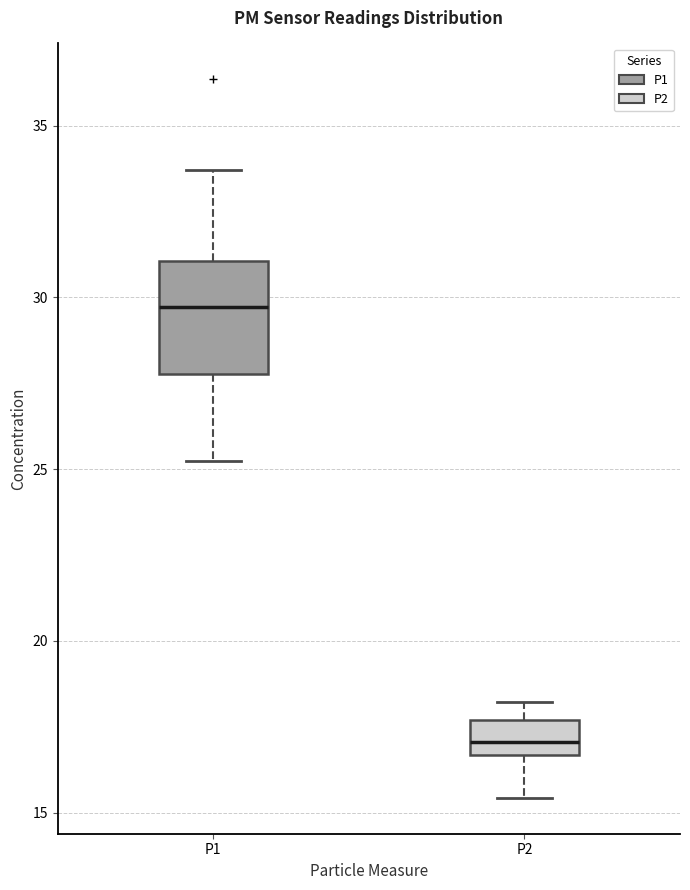

Reading left to right, read every box against the y-axis: the position of its median line, the range the box covers, and the ends of its whiskers. The values are not printed on the chart, so give them approximately, as read against the axis.

P1: median 29.5, box 28.0 to 31.0, whiskers 25.0 to 33.5
P2: median 17.0, box 16.5 to 17.5, whiskers 15.5 to 18.0